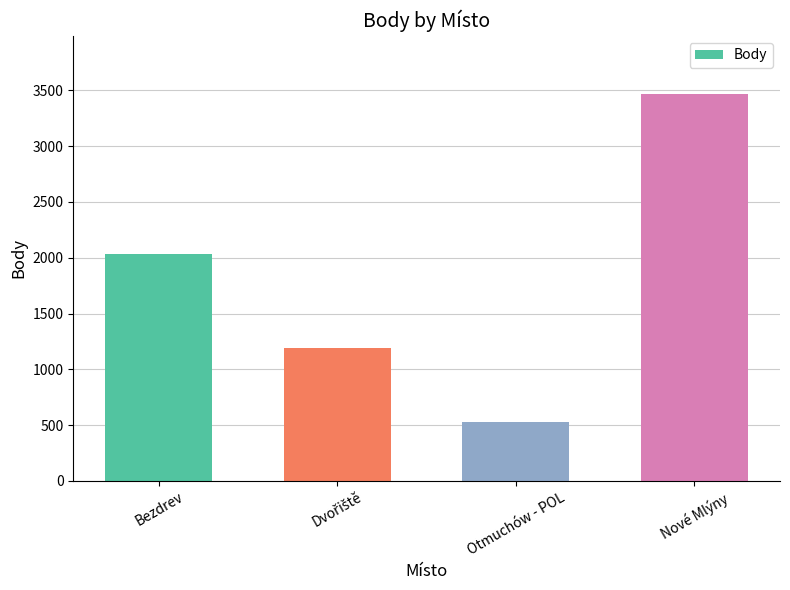

The chart shows a value of 3469 at Nové Mlýny. True or false?

True